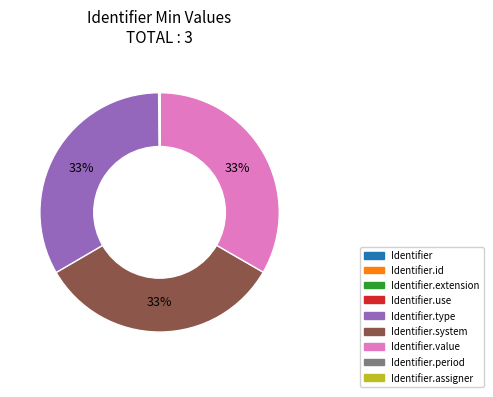

To the nearest percent, what is the average slice percentage?

11%